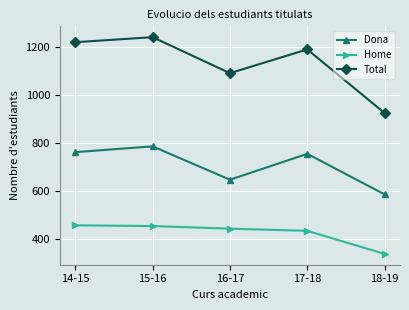

Which series has the widest spread of values?

Total